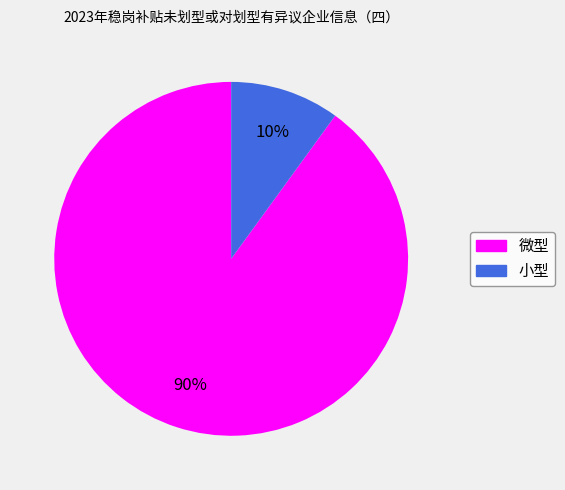

Is there any slice that represents more than half of the pie?

Yes